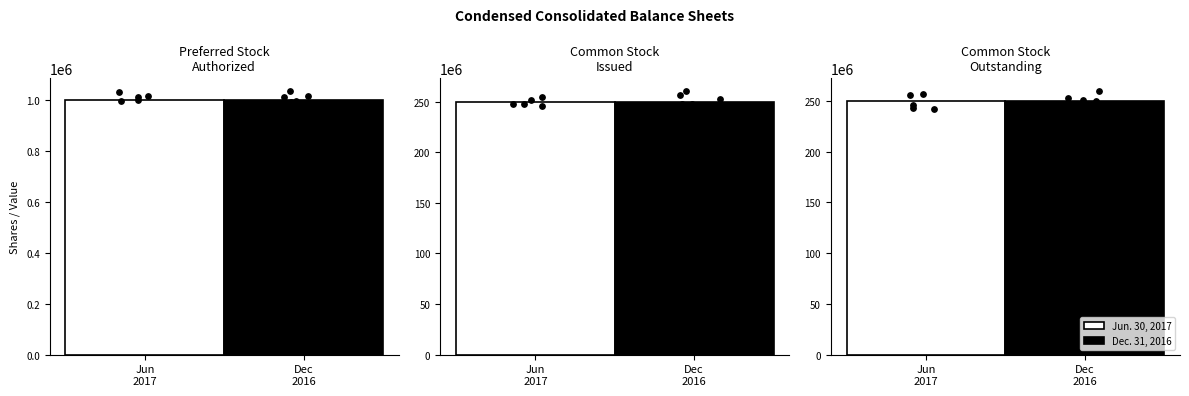

What is the total value across all series at Preferred stock authorized?

2000000.0